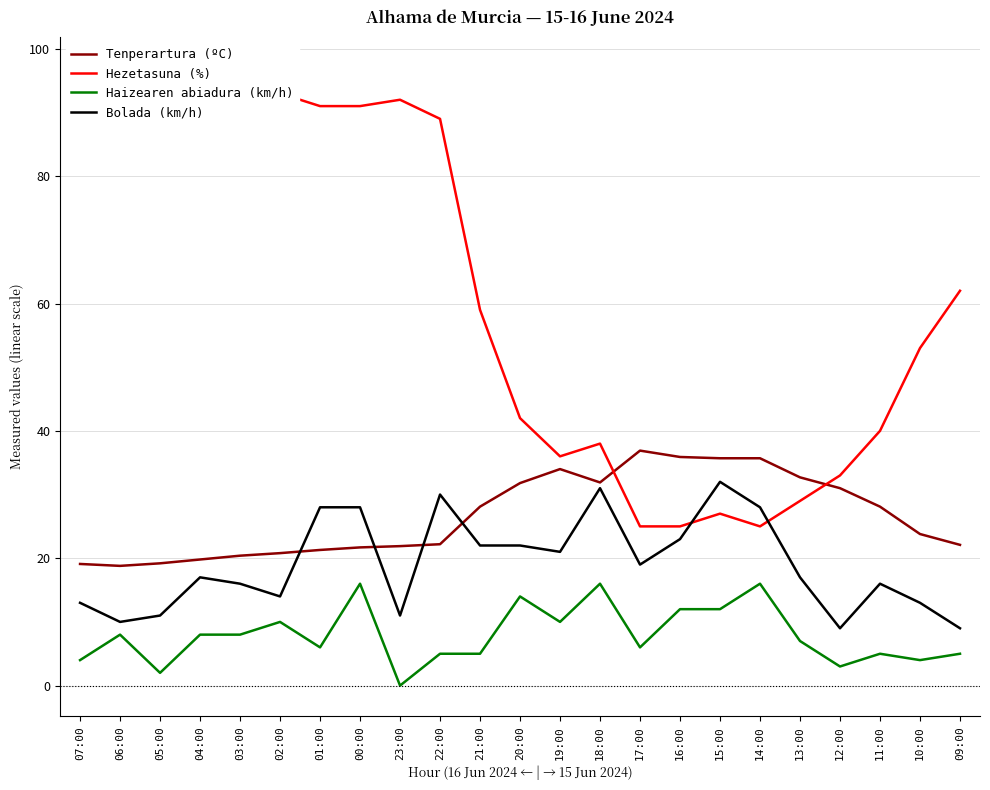

What are all the series names shown in the legend?

Tenperartura (ºC), Hezetasuna (%), Haizearen abiadura (km/h), Bolada (km/h)